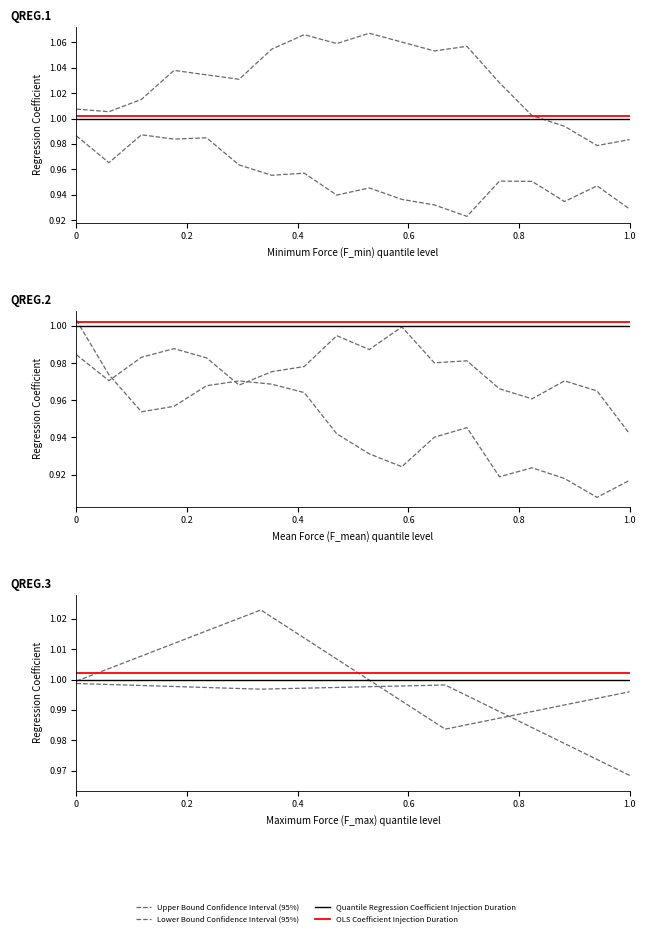

Which series changed the most between 0 and 0.2?

Upper Bound Confidence Interval (95%)